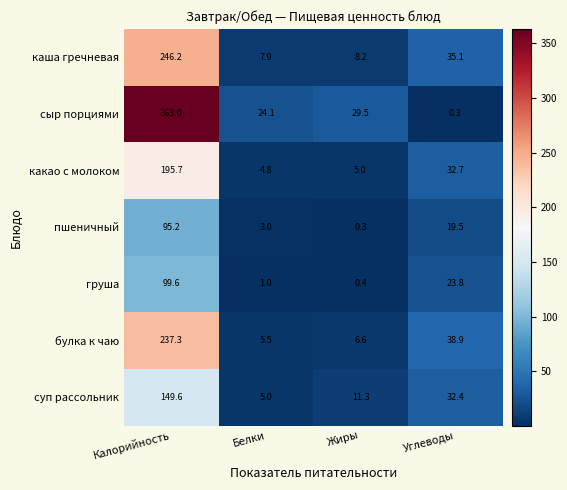

Reading left to right, transcribe all the data shown in this chart.

каша гречневая: Калорийность=246.2	Белки=7.9	Жиры=8.2	Углеводы=35.1
сыр порциями: Калорийность=363.0	Белки=24.1	Жиры=29.5	Углеводы=0.3
какао с молоком: Калорийность=195.7	Белки=4.8	Жиры=5.0	Углеводы=32.7
пшеничный: Калорийность=95.2	Белки=3.0	Жиры=0.3	Углеводы=19.5
груша: Калорийность=99.6	Белки=1.0	Жиры=0.4	Углеводы=23.8
булка к чаю: Калорийность=237.3	Белки=5.5	Жиры=6.6	Углеводы=38.9
суп рассольник: Калорийность=149.6	Белки=5.0	Жиры=11.3	Углеводы=32.4